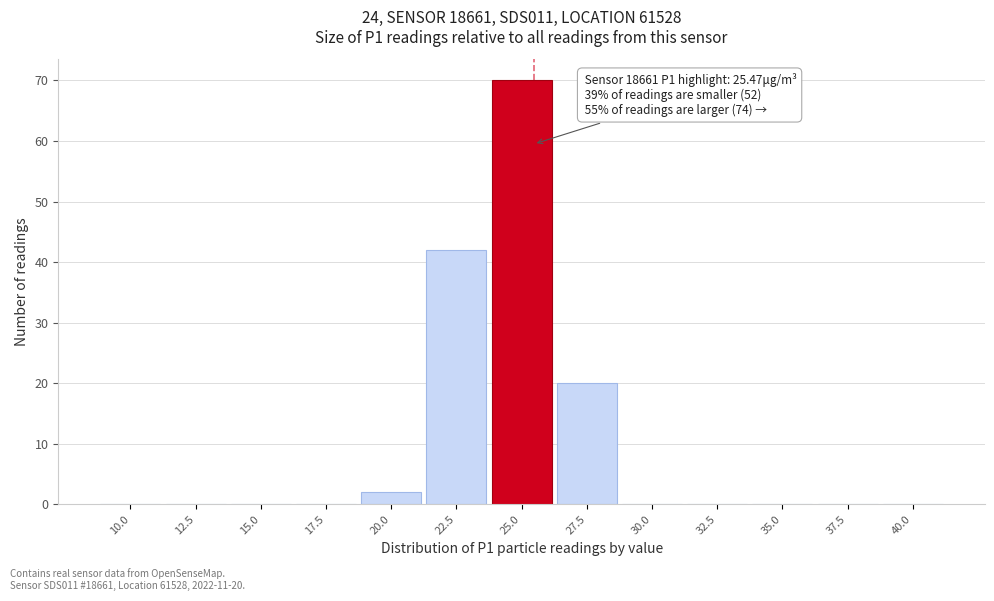

Reading left to right, what are all the values shown in this chart?

10.0=0	12.5=0	15.0=0	17.5=0	20.0=2	22.5=42	25.0=70	27.5=20	30.0=0	32.5=0	35.0=0	37.5=0	40.0=0